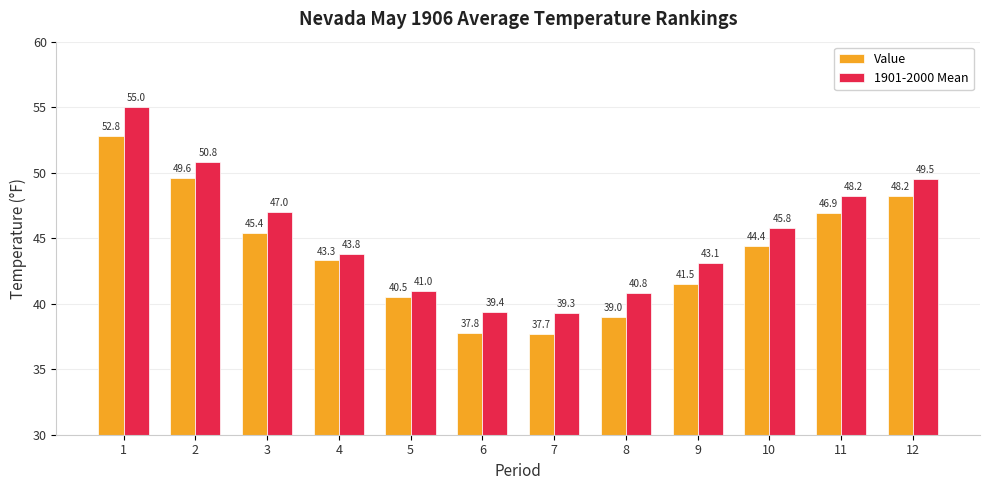

What is the approximate value of 1901-2000 Mean at 5?

41.0